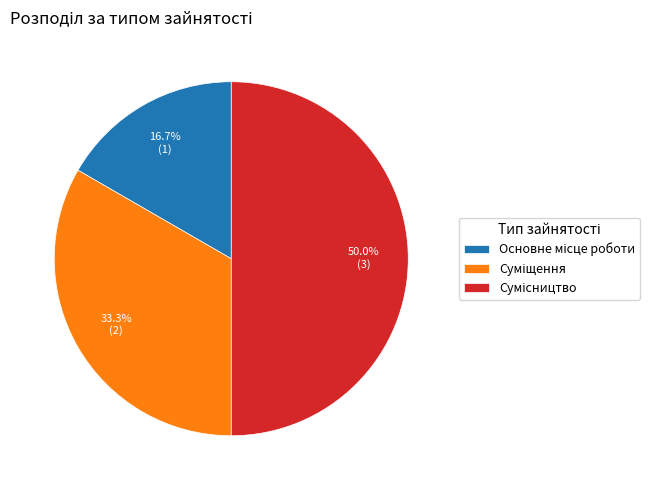

How many slices are in this pie chart?

3